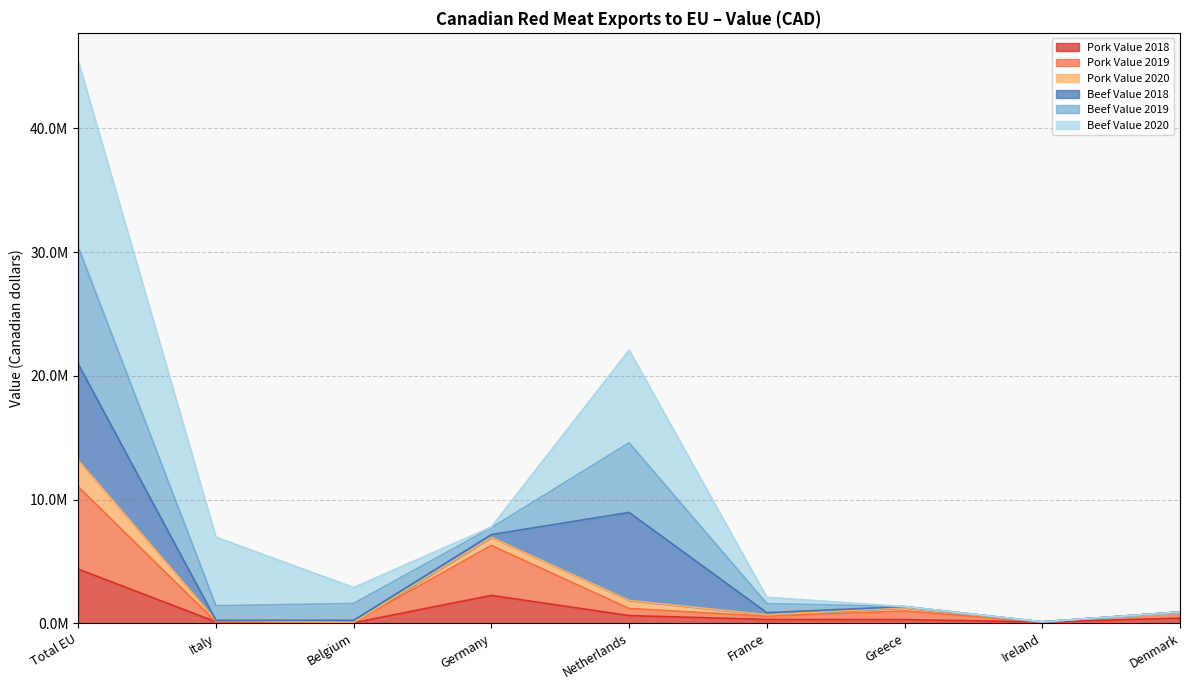

Between Denmark and France, which is larger?

Denmark